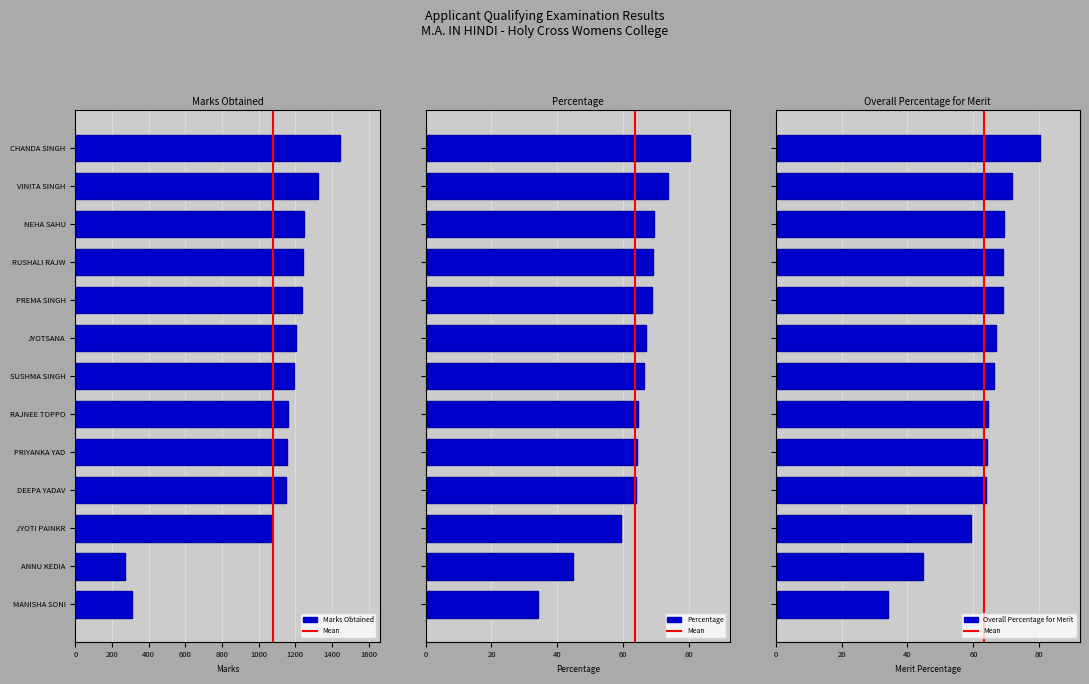

Between JYOTSANA and DEEPA YADAV, which series saw the biggest shift?

Marks Obtained